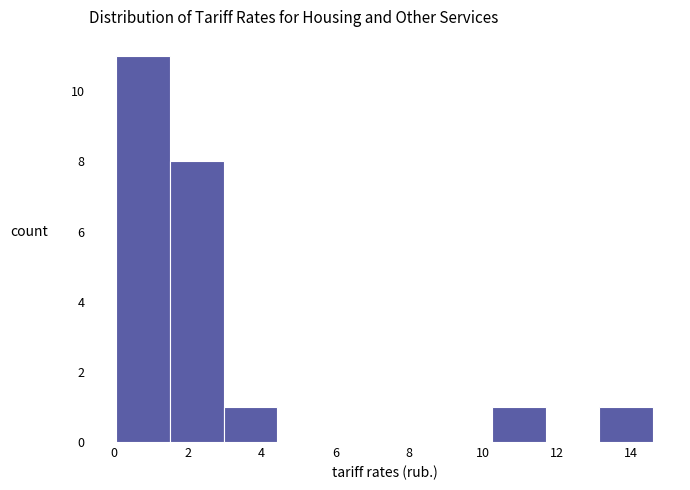

What is the height of the bar covering 0.0 to 1.6 on the x-axis? Neither the bar edges nor the heights are printed on the chart, so give them approximately, as read against the axes.

11